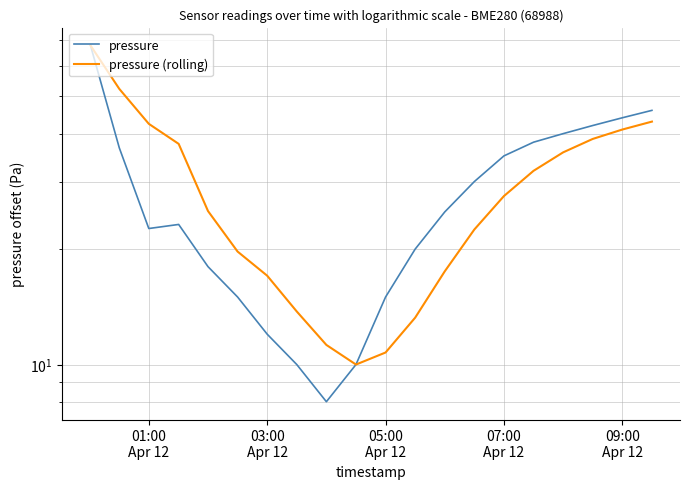

What position from the left is 07:00 Apr 12?

15